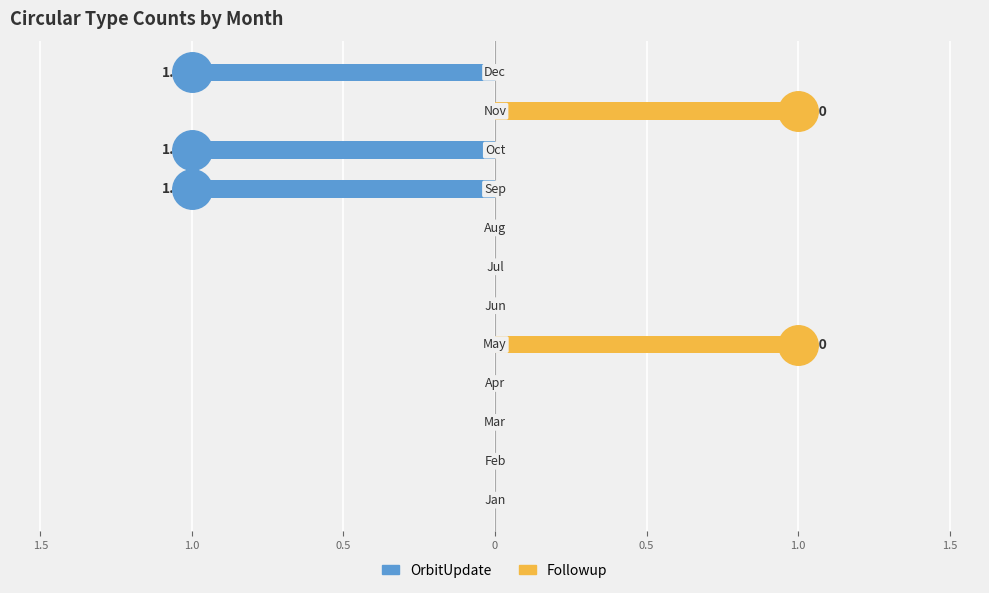

Which series reaches the minimum Y coordinate?

OrbitUpdate